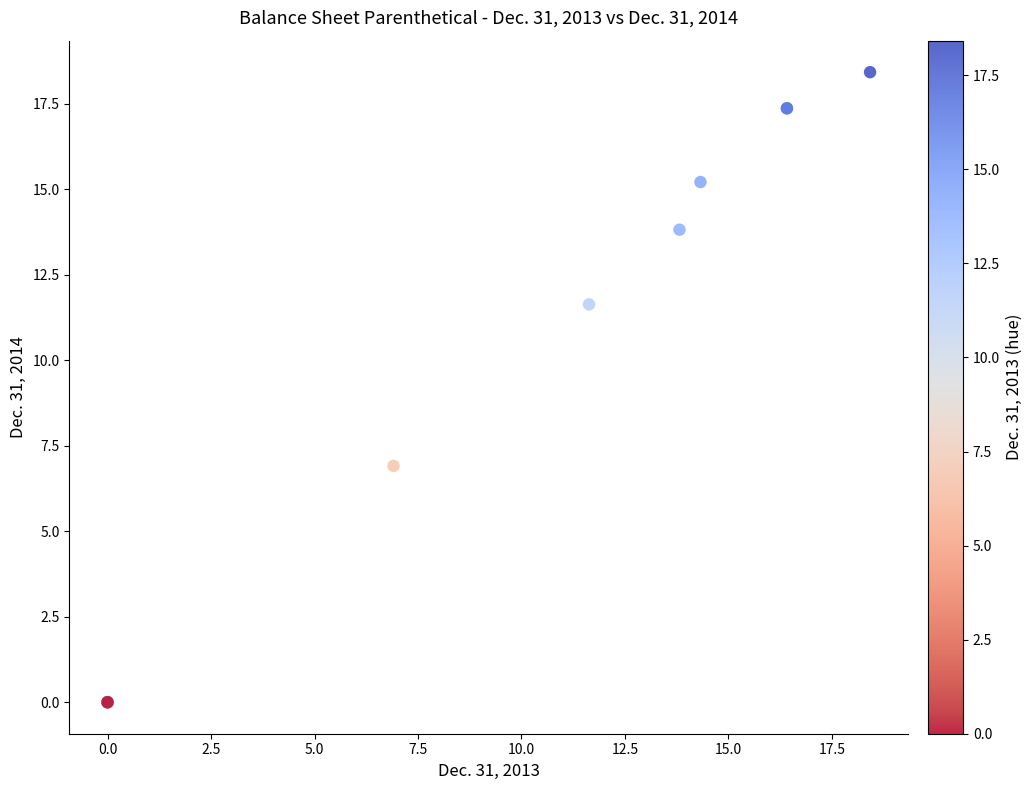

What Y value in the scatter plot is closest to 9?

6.9